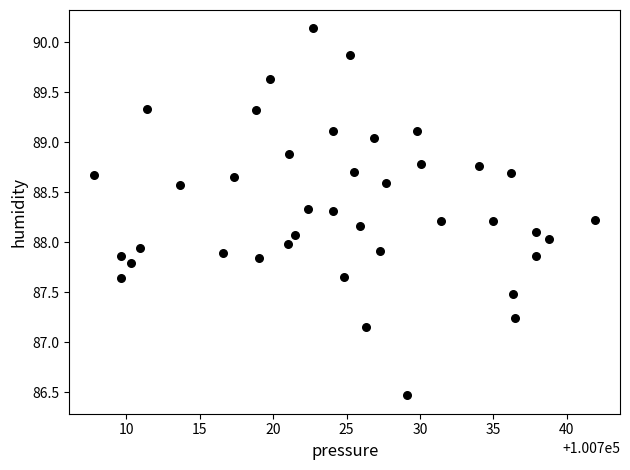

What is the range of X values (max minus min)?

34.1